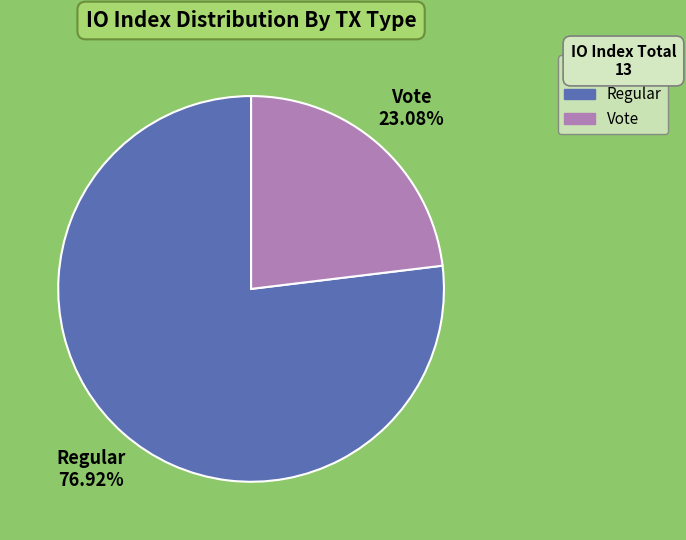

Is it true that Regular is 86% of the pie?

False